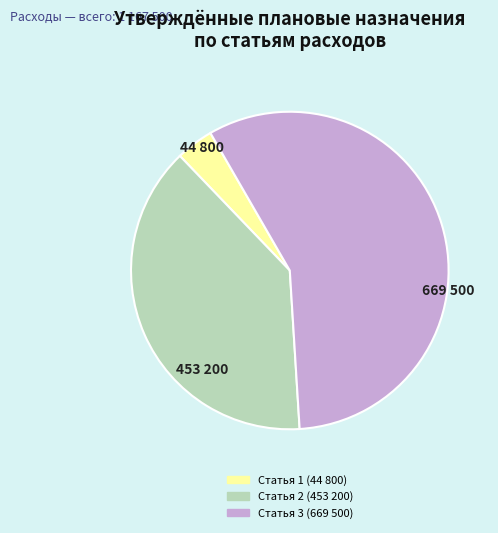

Is the sum of Статья 3 (669 500) and Статья 1 (44 800) greater than half?

Yes